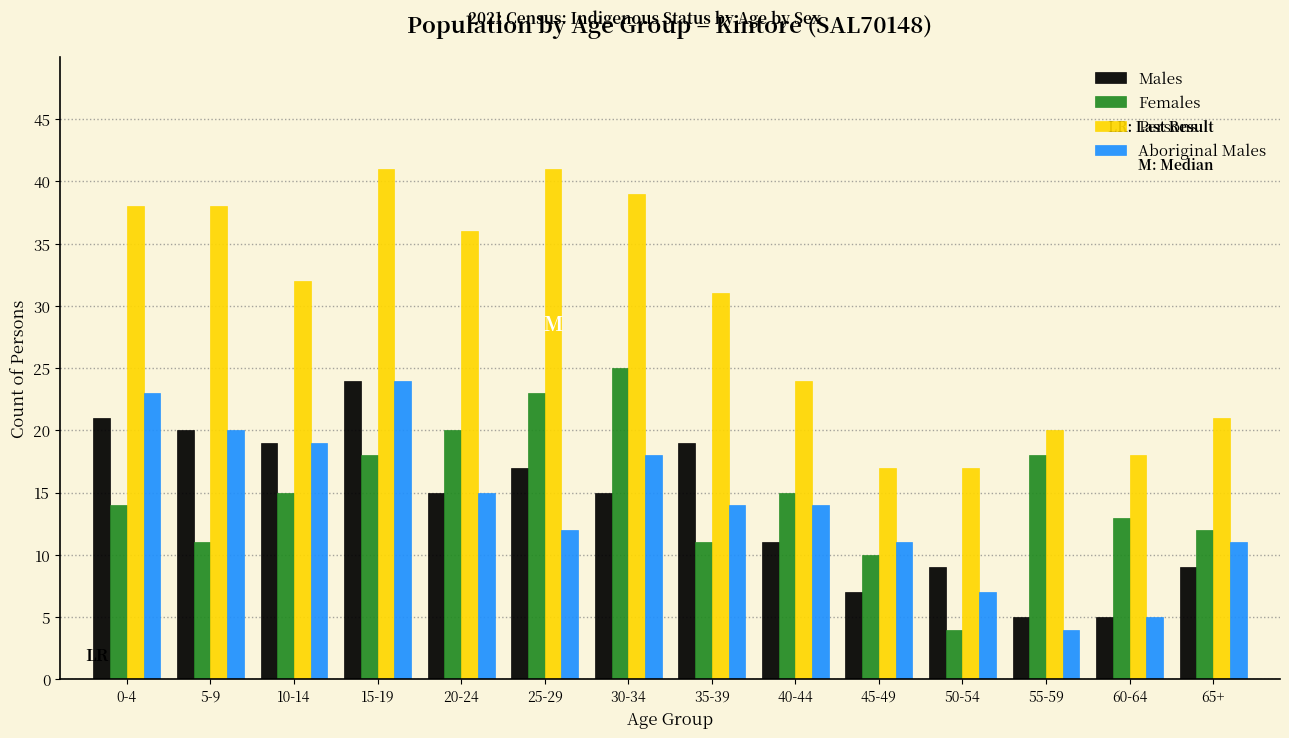

At how many categories does at least one series exceed 33?

6